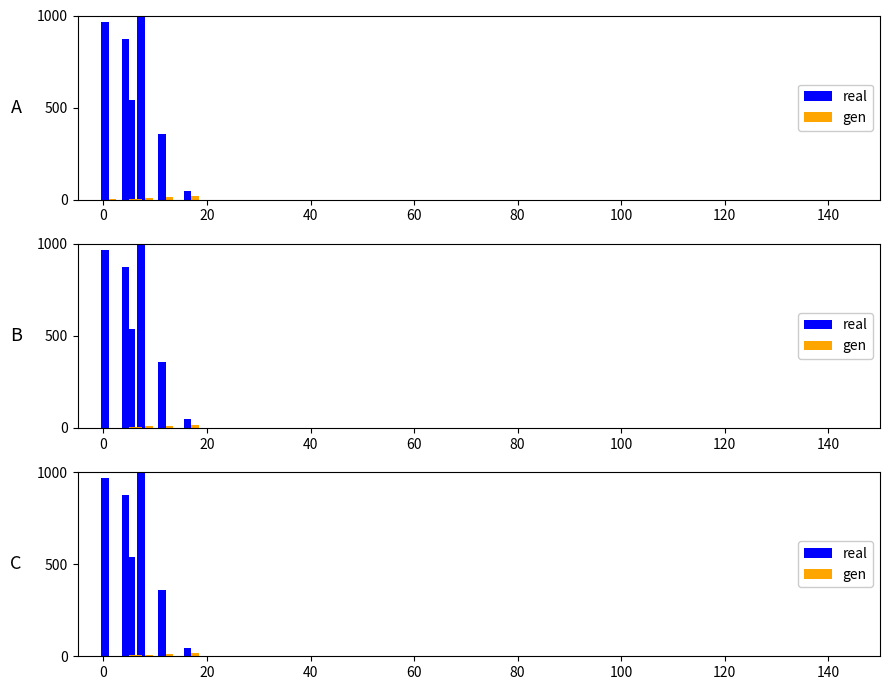

List the series in order of their overall mean, lowest first.

gen, real